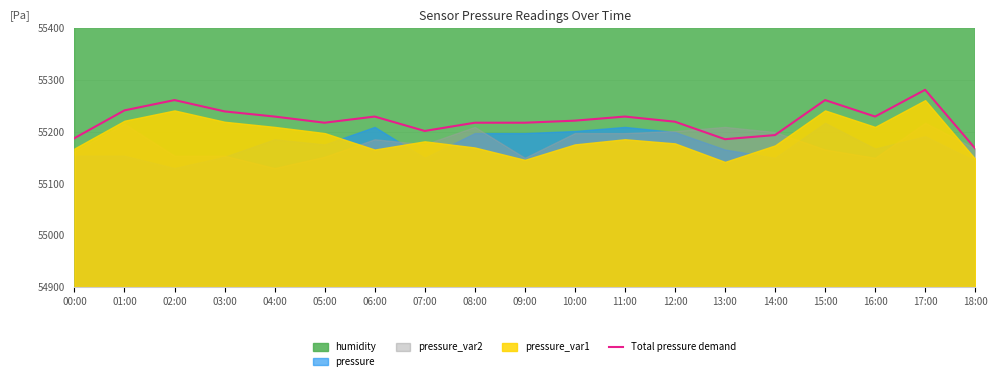

Is it true that Total pressure demand equals 55219.3 at 12:00?

True